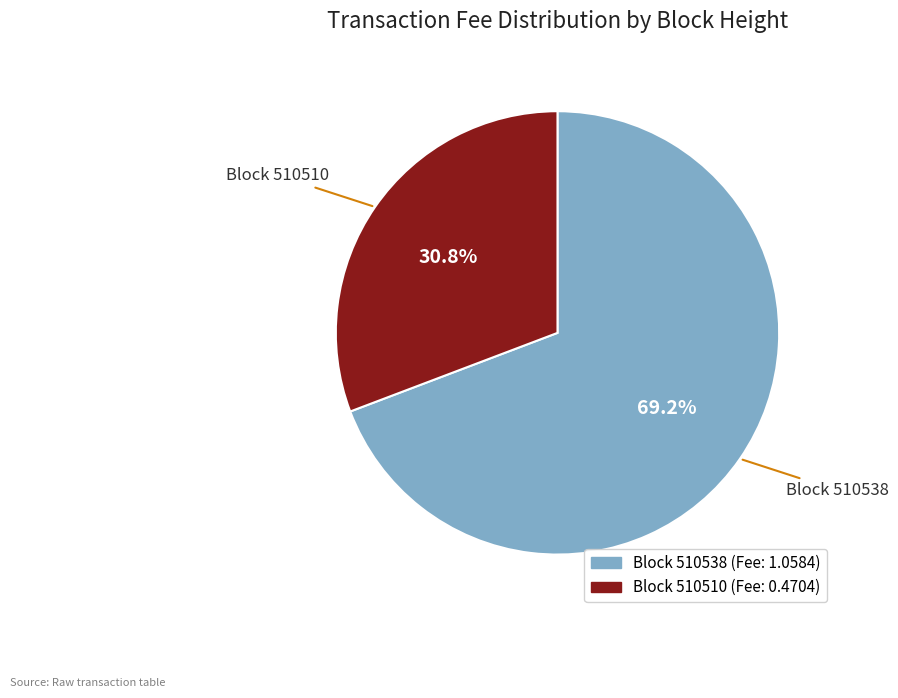

Is there any slice that represents more than half of the pie?

Yes